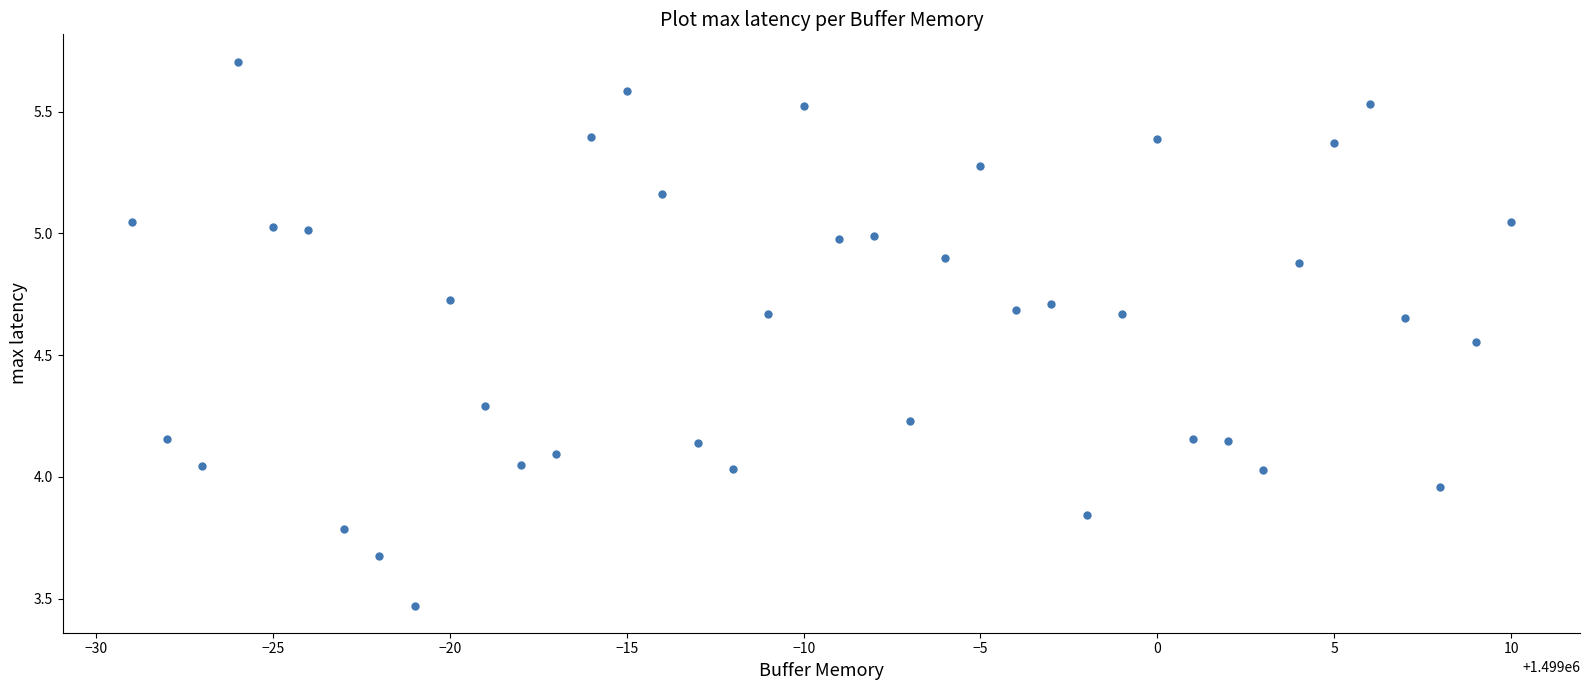

What is the range of Y values (max minus min)?

2.2